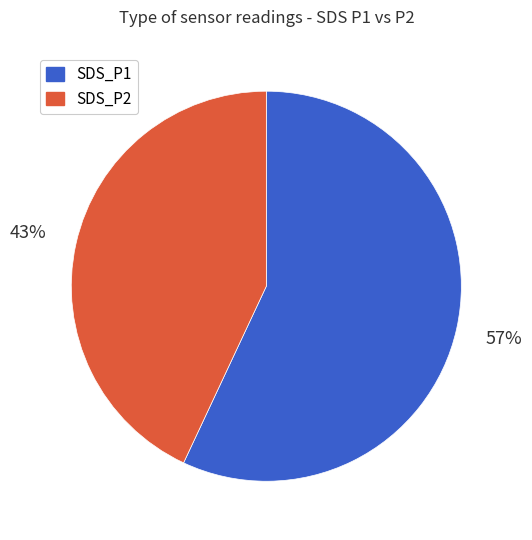

To the nearest percent, what is the difference between the largest and smallest slice percentages?

14%